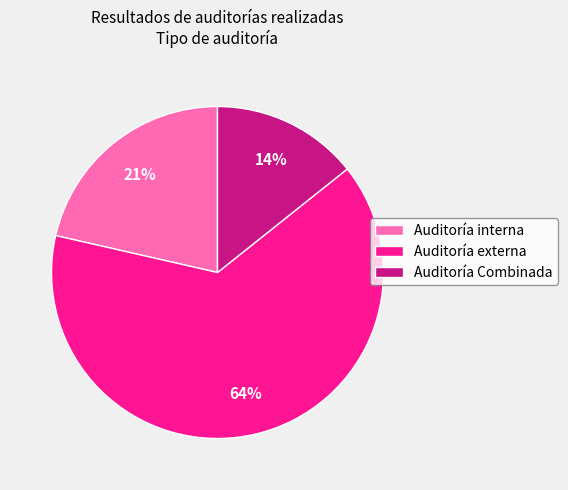

Which category has the smallest portion of the pie?

Auditoría Combinada